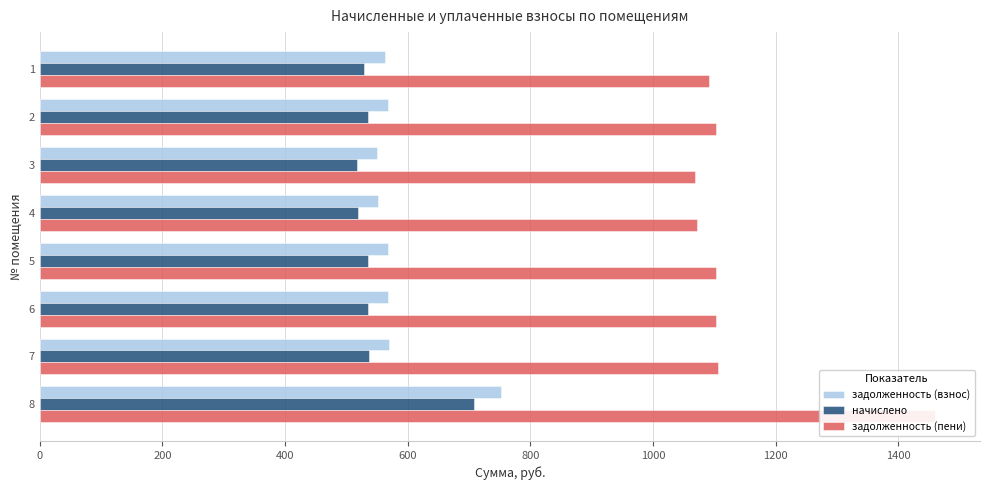

What is the spread (max minus min) of values at 1?

562.3